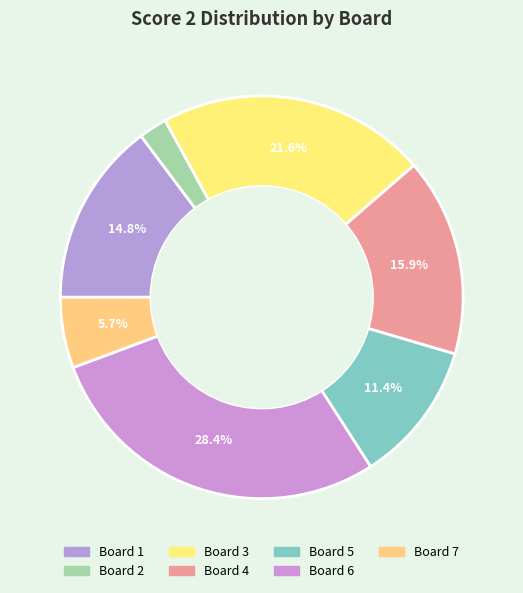

Which slice is the largest?

6